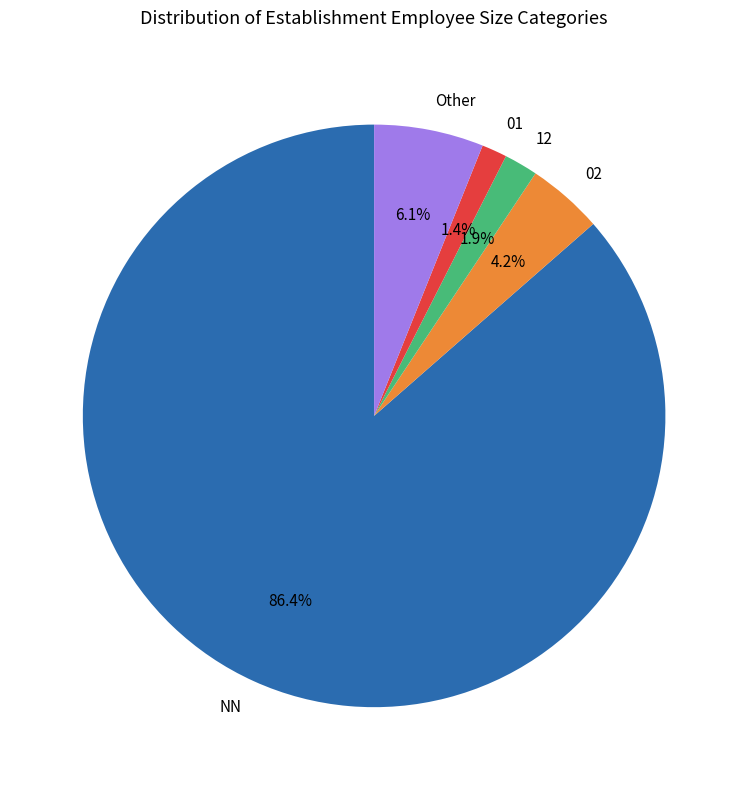

Combined, do 12 and 01 account for over 50%?

No